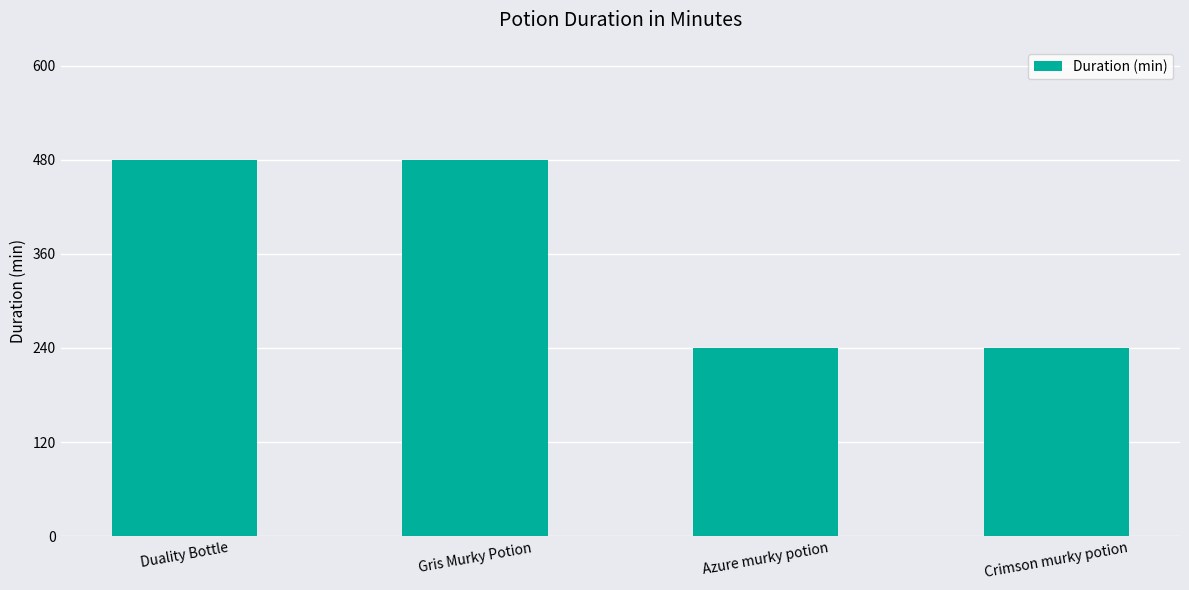

Read the value at Crimson murky potion.

240